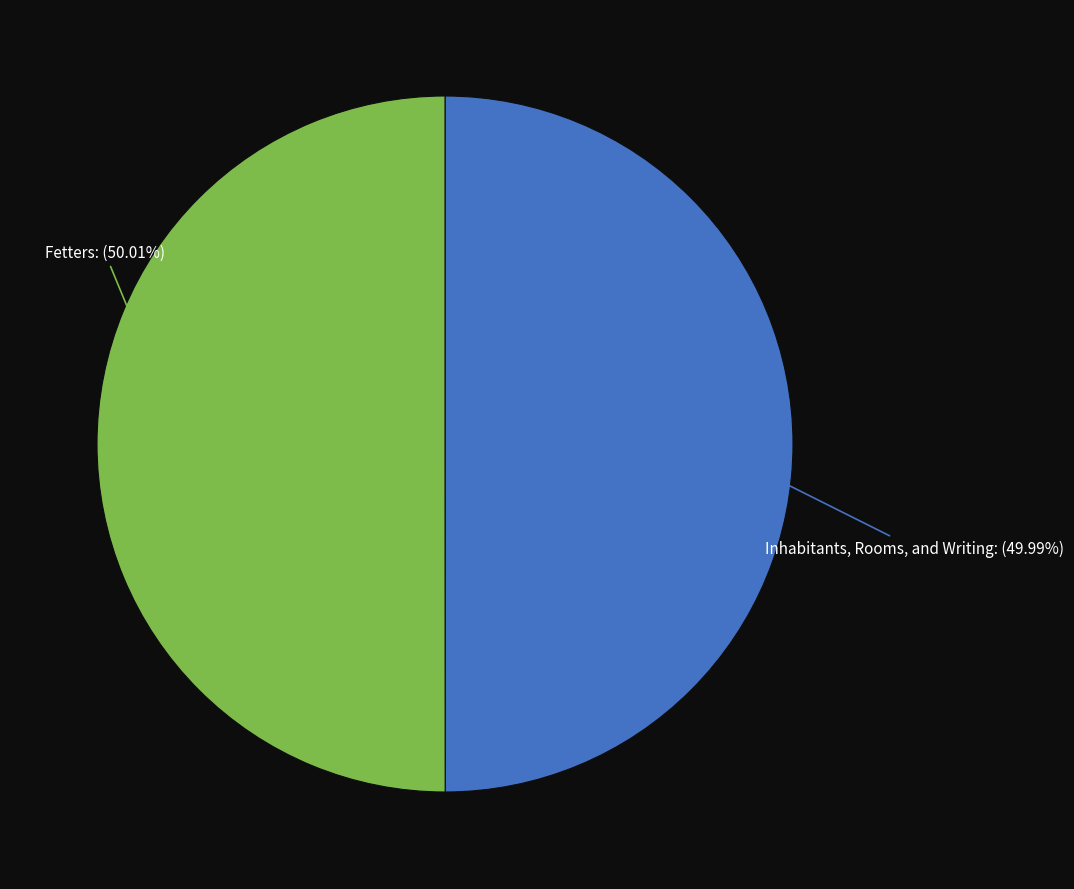

Does any single category account for the majority?

Yes